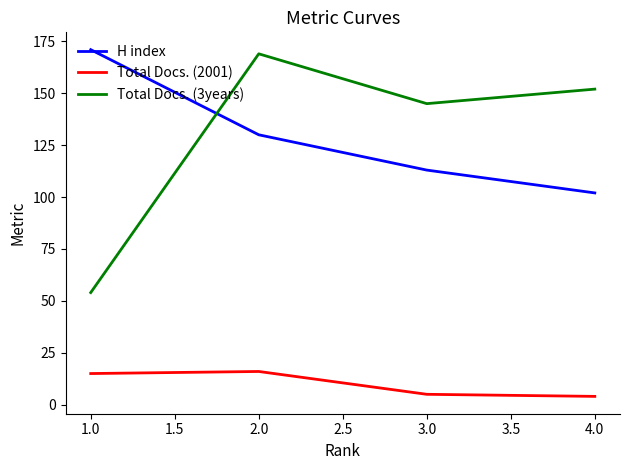

Is it true that H index equals 67 at 4.0?

False